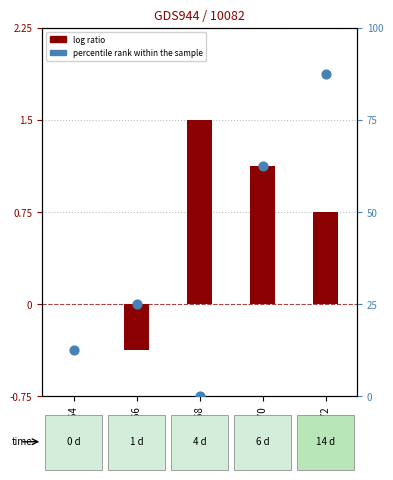

What are all the series names shown in the legend?

log ratio, percentile rank within the sample